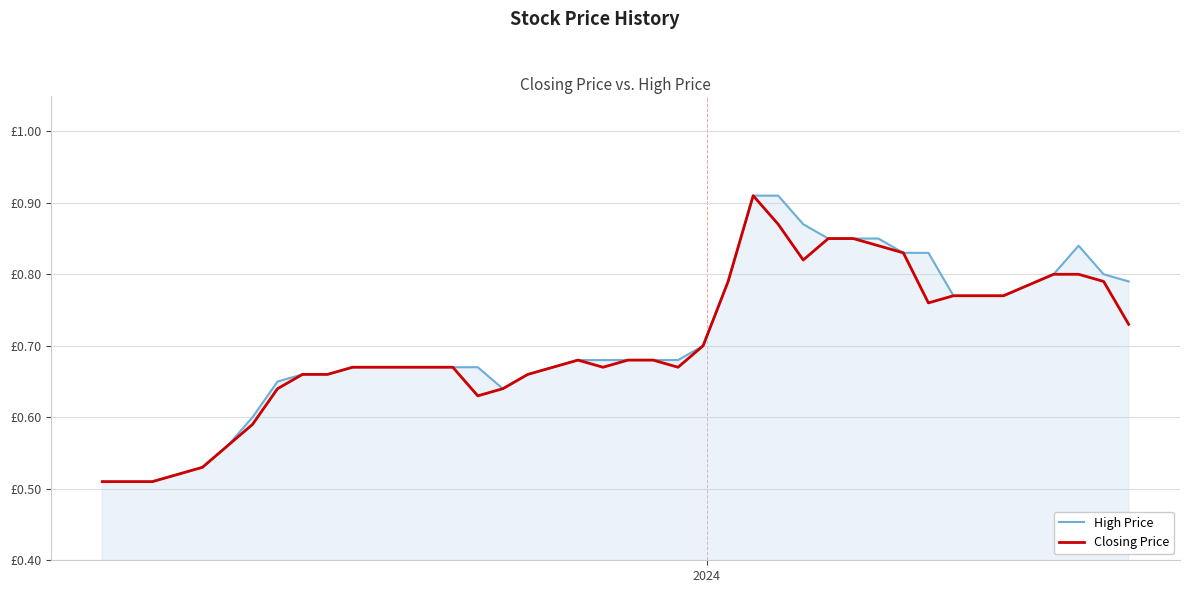

What are all the series names shown in the legend?

High Price, Closing Price